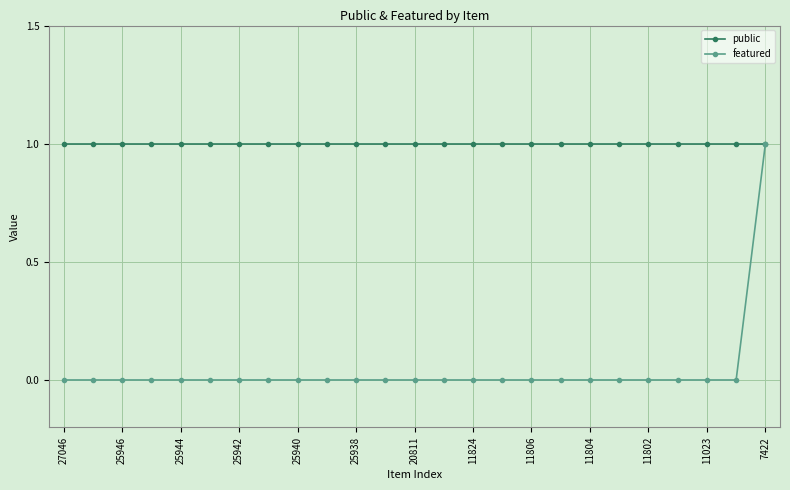

At how many categories does at least one series exceed 0?

25